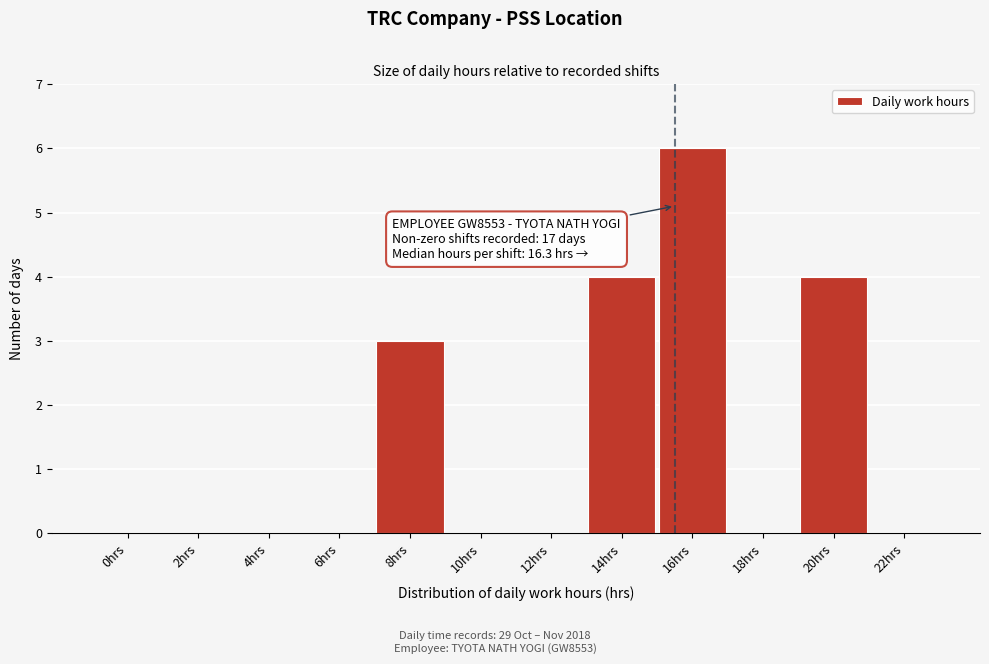

Reading left to right, list all the values displayed in this chart.

0hrs=0	2hrs=0	4hrs=0	6hrs=0	8hrs=3	10hrs=0	12hrs=0	14hrs=4	16hrs=6	18hrs=0	20hrs=4	22hrs=0